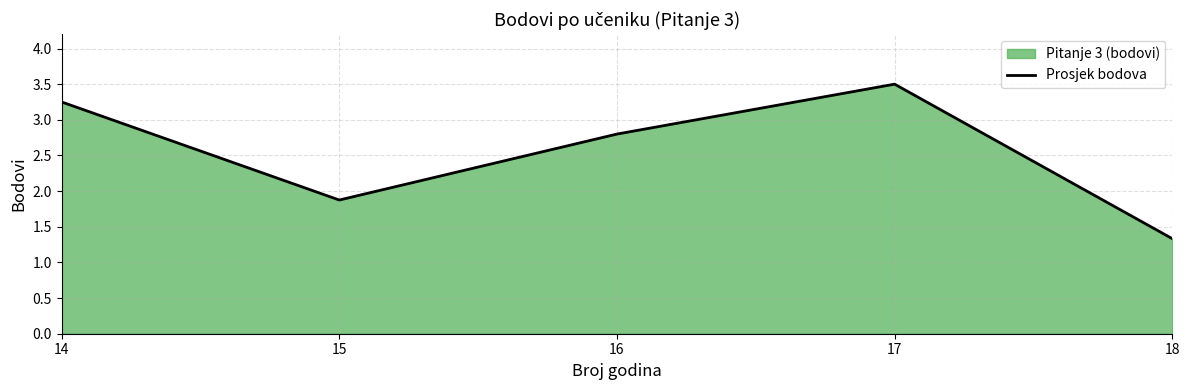

What value does the data have at 16?

2.8